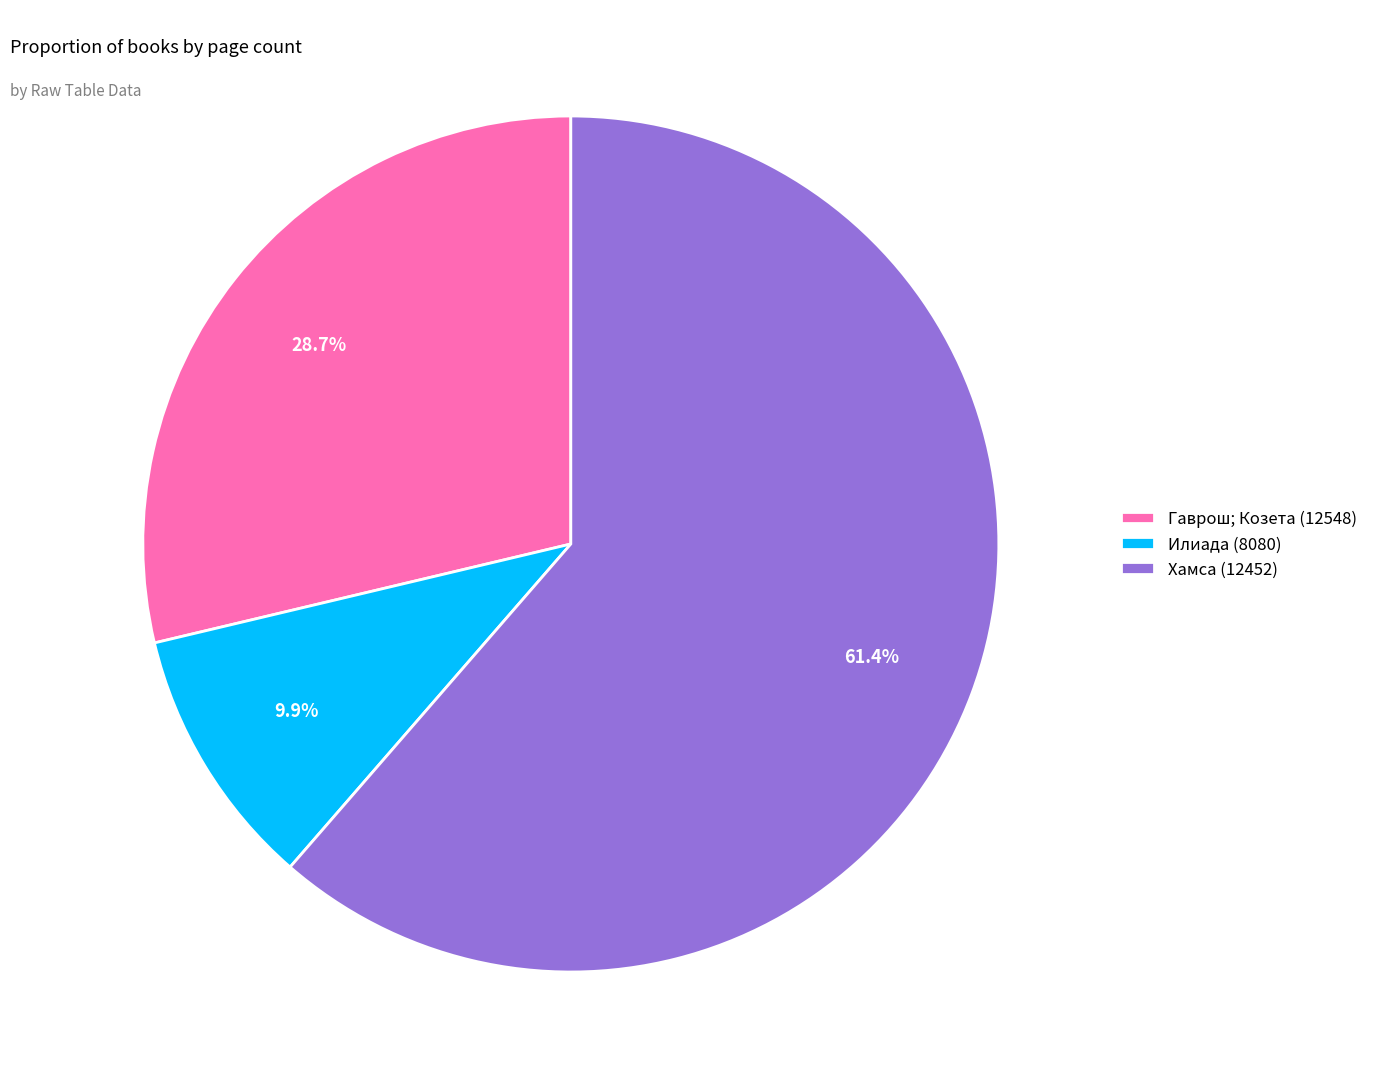

Which category has the smallest portion of the pie?

Илиада (8080)